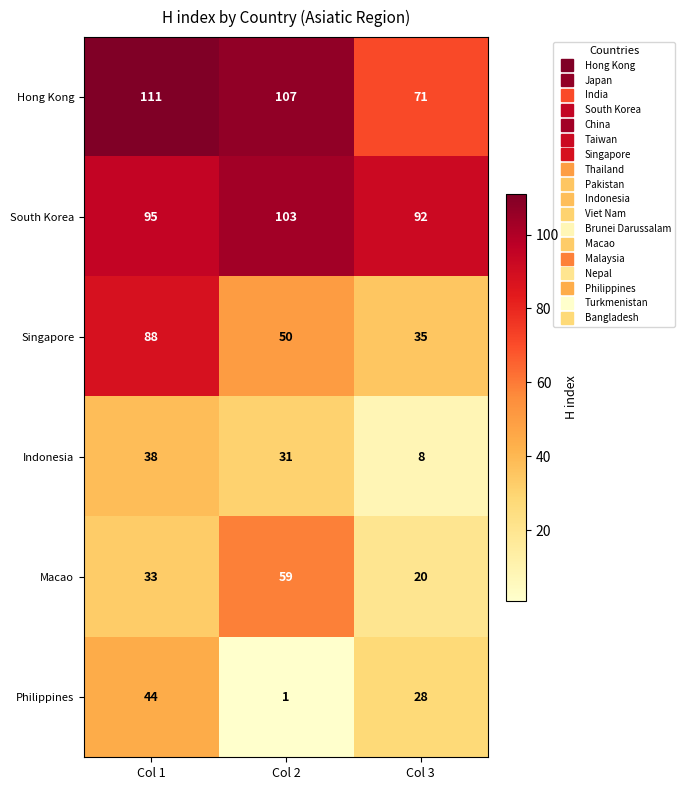

The value of Macao at Col 3 is 6. True or false?

False